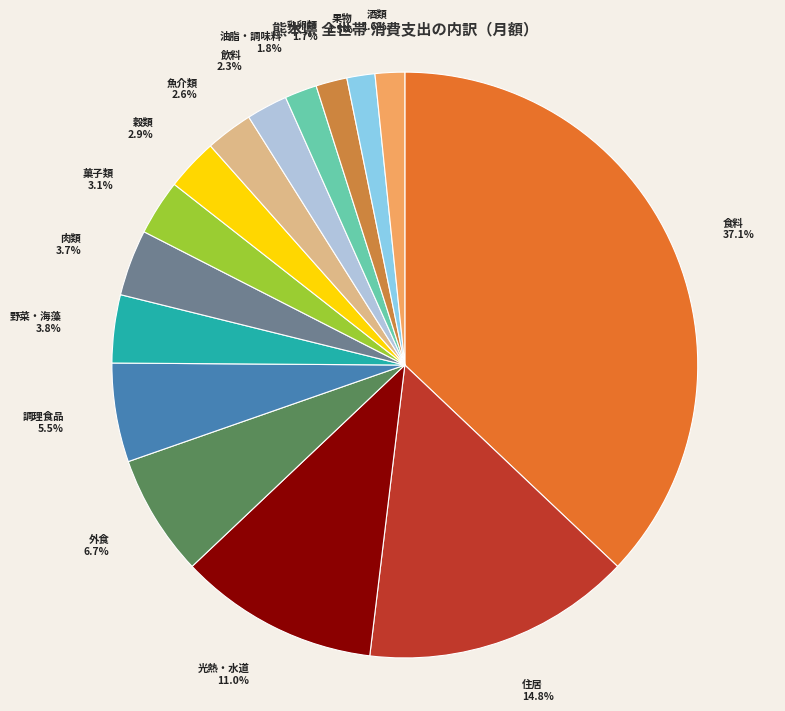

Is there a majority slice in this chart?

No